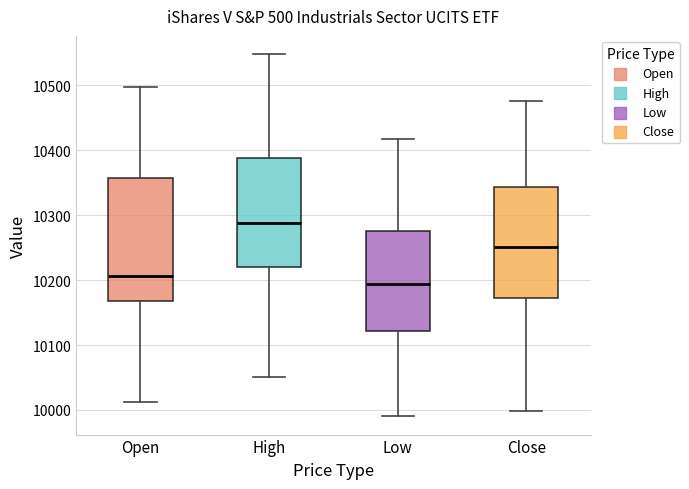

Which box is the tallest, from its lower edge to its upper edge?

Open